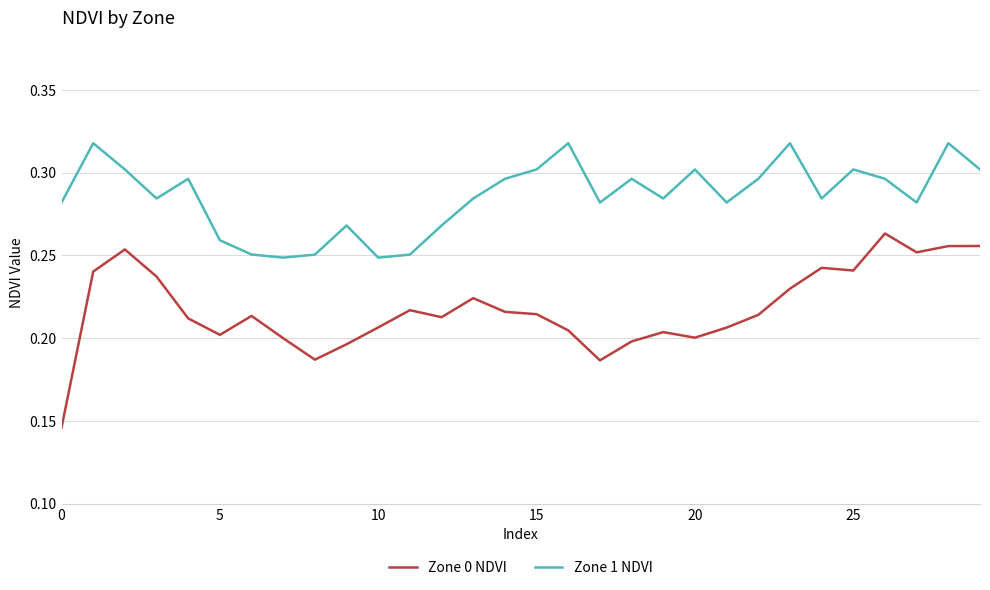

Which series has the largest total across all categories?

Zone 1 NDVI